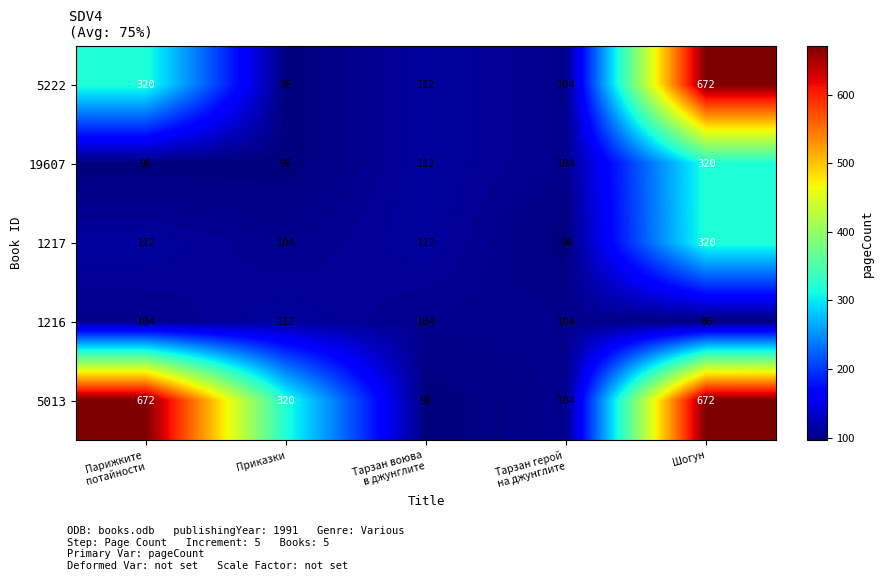

Reading left to right, what are all the values shown in this chart?

5222: 320	96	112	104	672
19607: 96	96	112	104	320
1217: 112	104	112	96	320
1216: 104	112	104	104	96
5013: 672	320	96	104	672